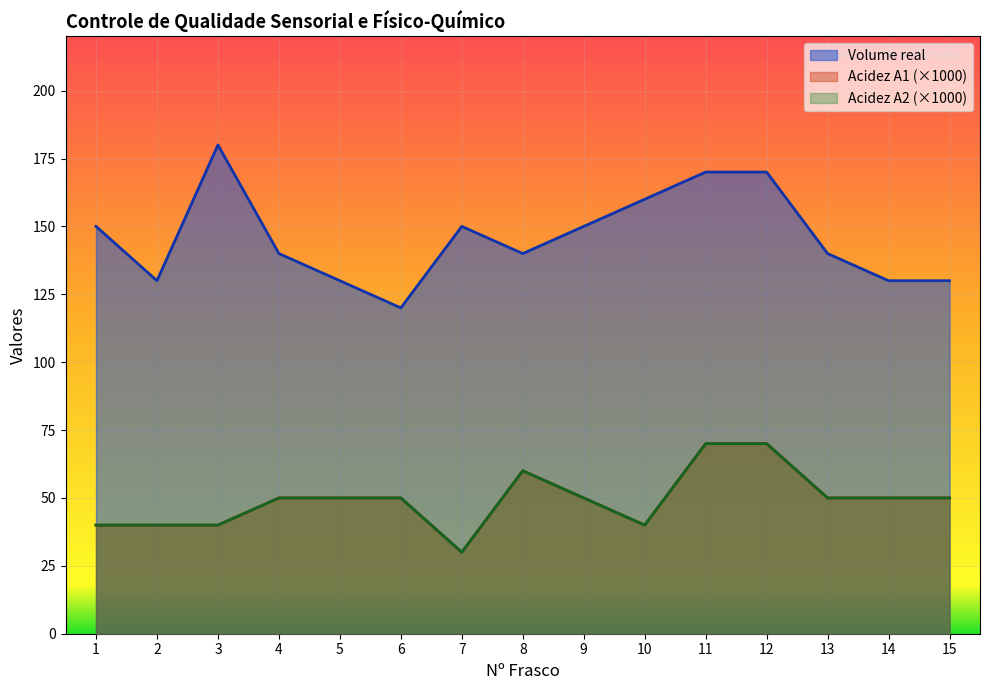

What is the sum of all Acidez A1 values?

740